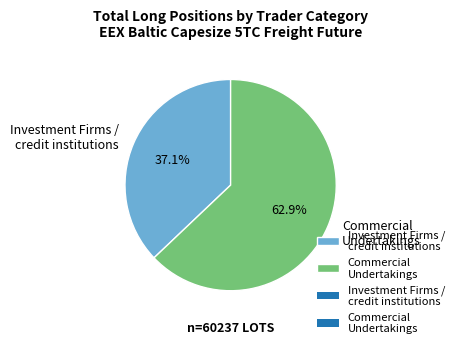

How many segments does this pie chart have?

2